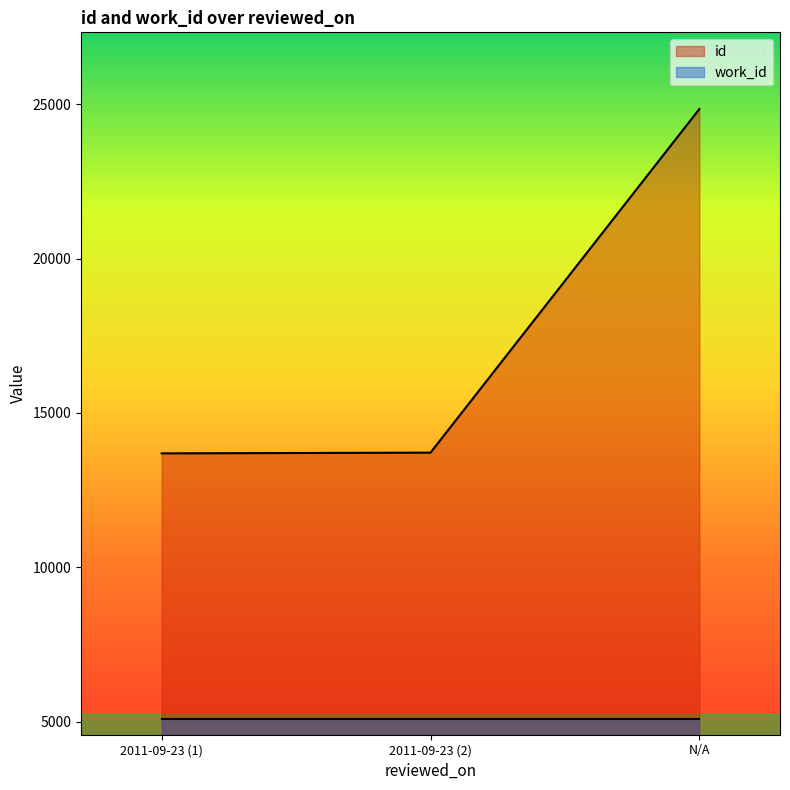

List the series in order of their overall mean, lowest first.

work_id, id